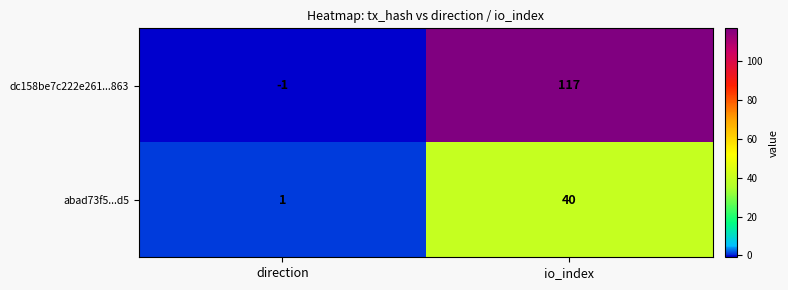

Rank the series at io_index from highest to lowest value.

dc158be7c222e261...863, abad73f5...d5